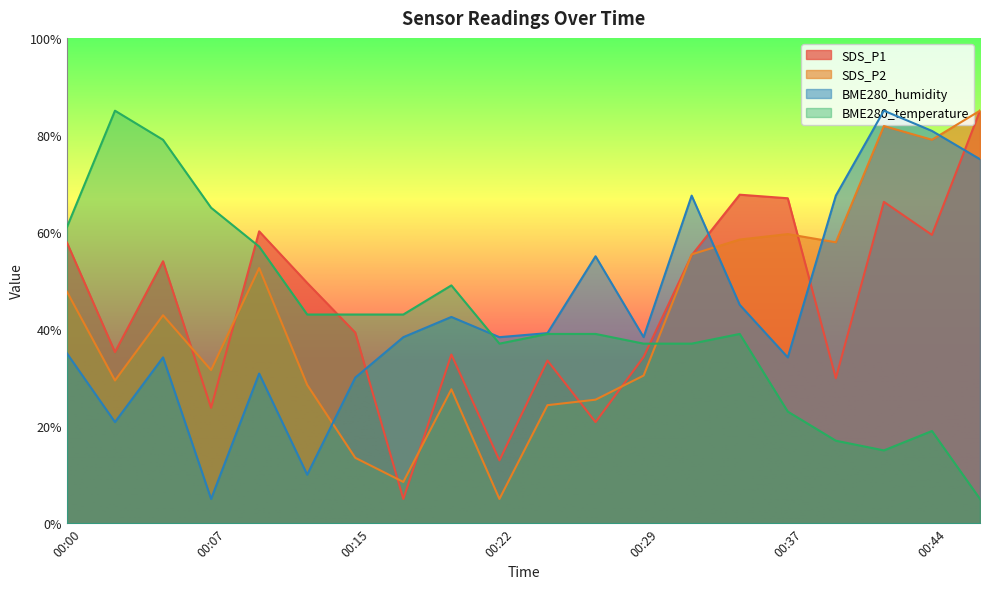

What is the spread (max minus min) of values at 00:44?

61.8